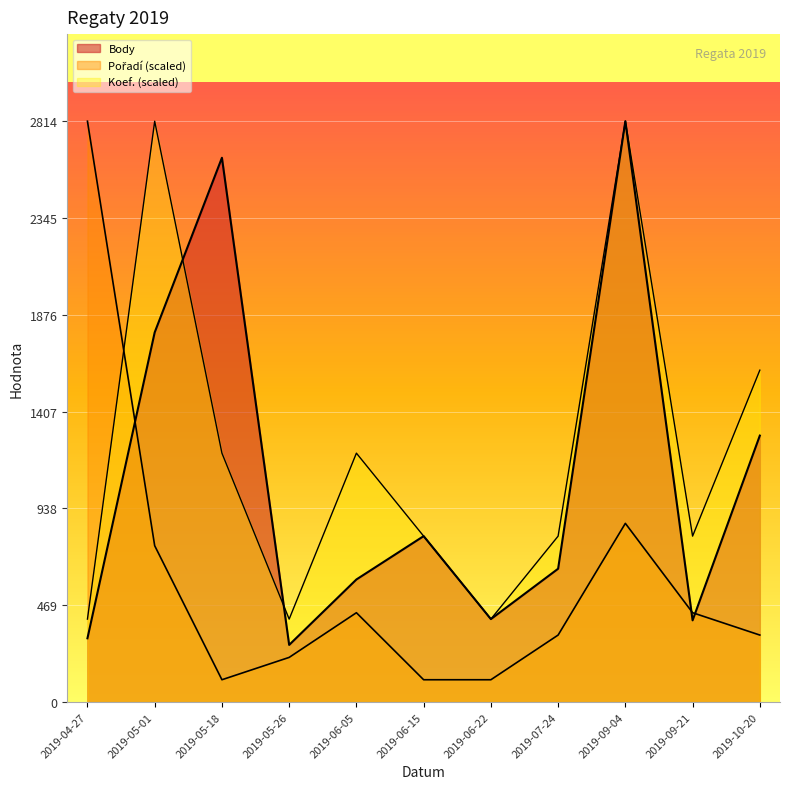

Which series ends up on top after the final intersection of Pořadí and Body?

Body